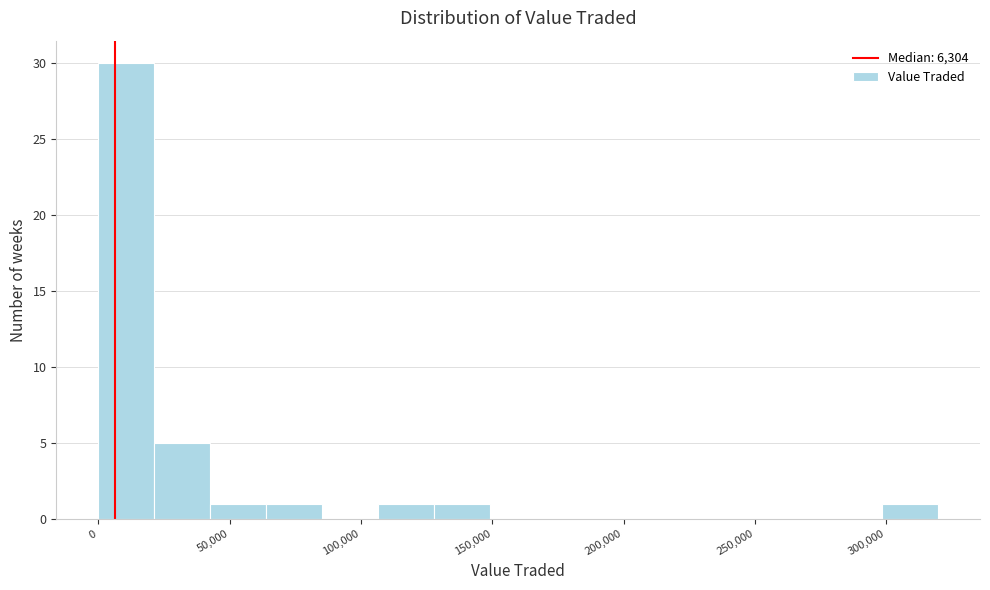

Over which range of the x-axis is the bar tallest?

0 to 20000